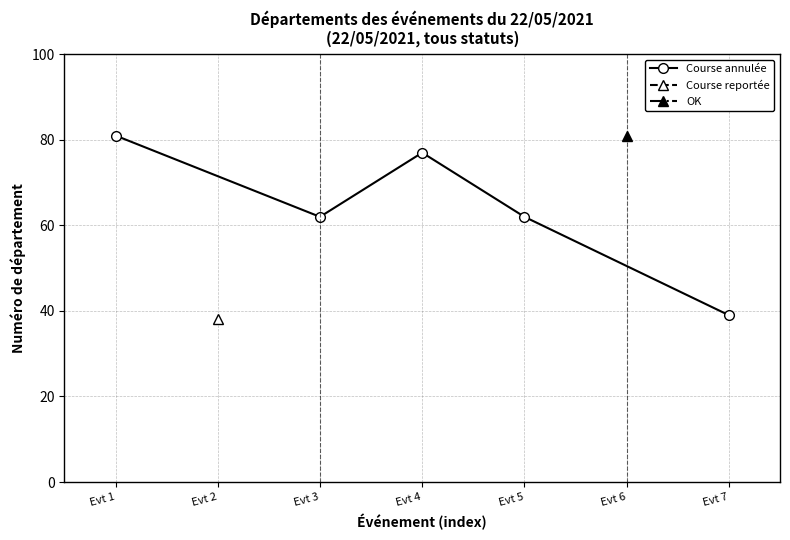

How many data points are above 62?

2